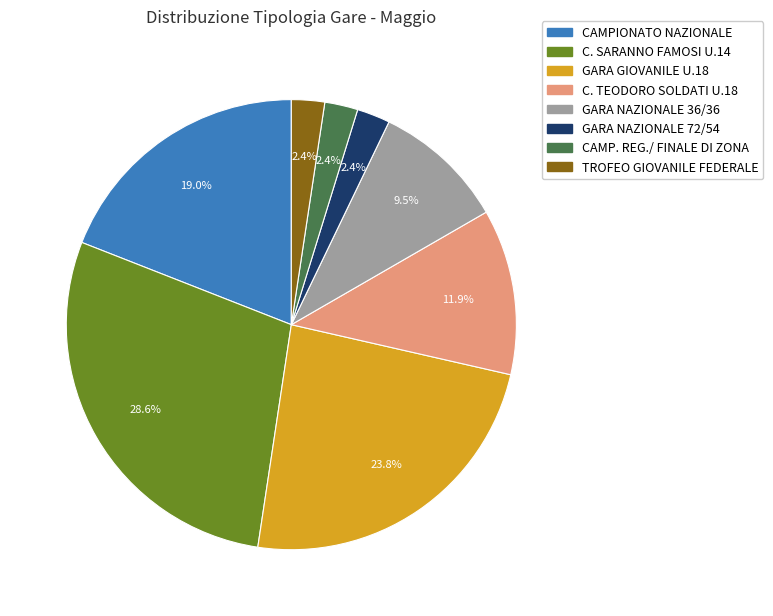

Combined, what portion of the pie is CAMPIONATO NAZIONALE and TROFEO GIOVANILE FEDERALE?

21.4%